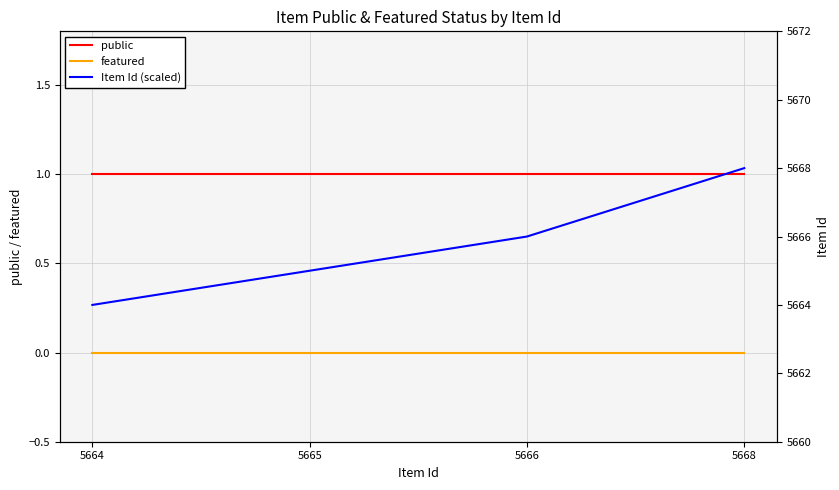

What is the difference between the highest and lowest values at 5664?

5664